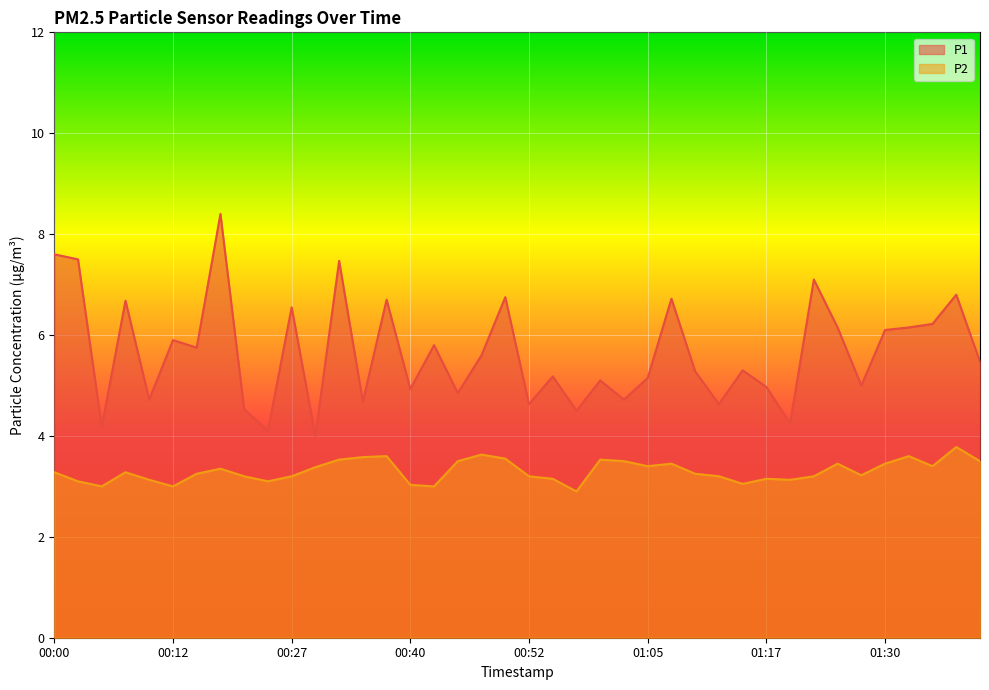

Reading left to right, extract all data points from this chart.

P1: 00:00=7.6	00:03=7.5	00:05=4.2	00:08=6.7	00:10=4.7	00:12=5.9	00:15=5.8	00:17=8.4	00:22=4.5	00:25=4.1	00:27=6.5	00:30=4.0	00:32=7.5	00:35=4.7	00:37=6.7	00:40=4.9	00:42=5.8	00:45=4.8	00:47=5.6	00:50=6.8	00:52=4.6	00:55=5.2	00:57=4.5	01:00=5.1	01:02=4.7	01:05=5.2	01:07=6.7	01:10=5.3	01:12=4.6	01:15=5.3	01:17=5.0	01:20=4.2	01:22=7.1	01:25=6.2	01:27=5.0	01:30=6.1	01:32=6.2	01:35=6.2	01:37=6.8	01:40=5.5
P2: 00:00=3.3	00:03=3.1	00:05=3.0	00:08=3.3	00:10=3.1	00:12=3.0	00:15=3.2	00:17=3.4	00:22=3.2	00:25=3.1	00:27=3.2	00:30=3.4	00:32=3.5	00:35=3.6	00:37=3.6	00:40=3.0	00:42=3.0	00:45=3.5	00:47=3.6	00:50=3.5	00:52=3.2	00:55=3.1	00:57=2.9	01:00=3.5	01:02=3.5	01:05=3.4	01:07=3.5	01:10=3.2	01:12=3.2	01:15=3.0	01:17=3.1	01:20=3.1	01:22=3.2	01:25=3.5	01:27=3.2	01:30=3.5	01:32=3.6	01:35=3.4	01:37=3.8	01:40=3.5